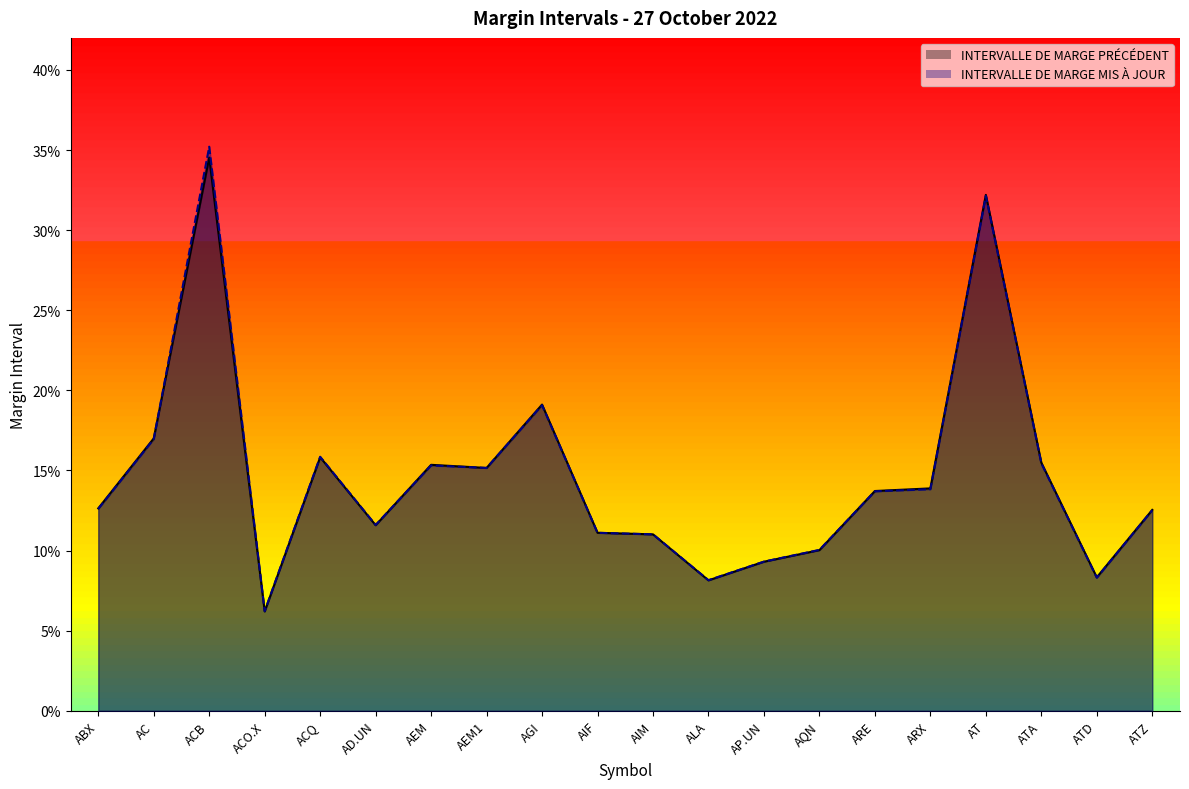

What is the maximum value shown in the chart?

0.4